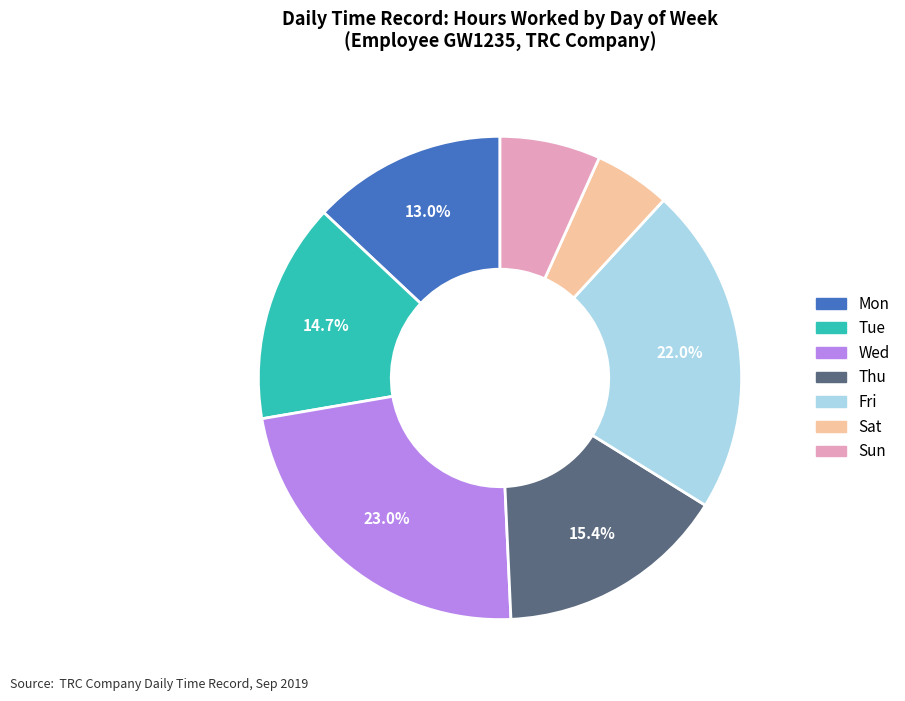

Does any single category account for the majority?

No